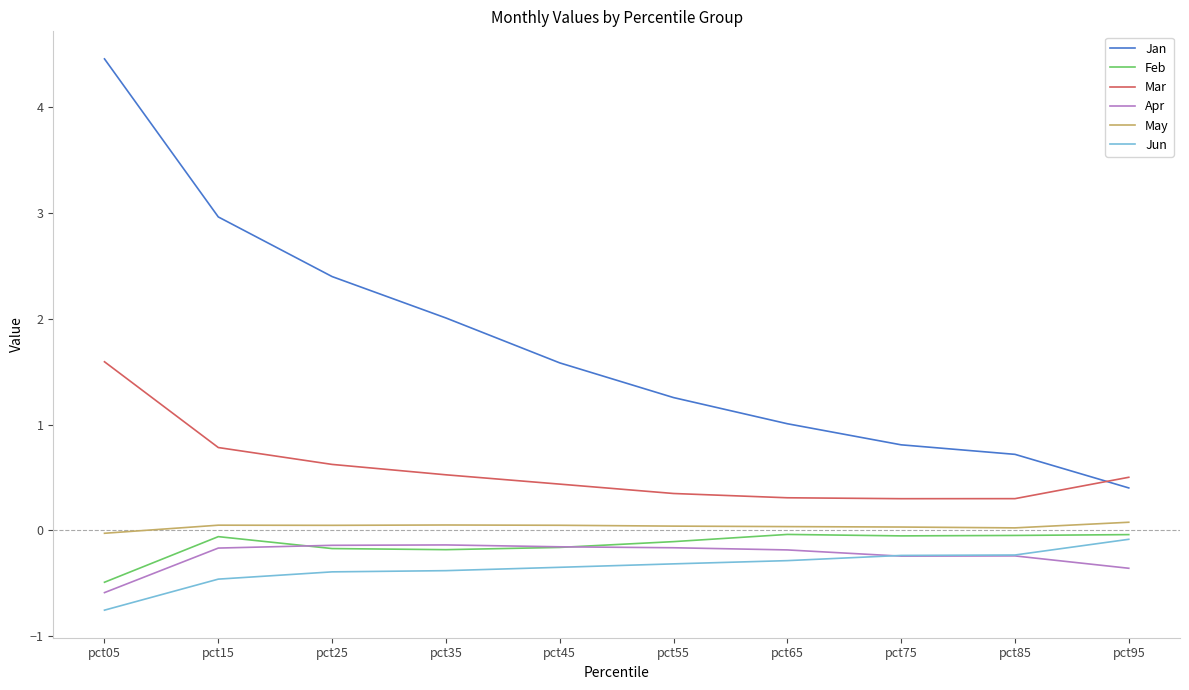

What are all the series names shown in the legend?

Jan, Feb, Mar, Apr, May, Jun